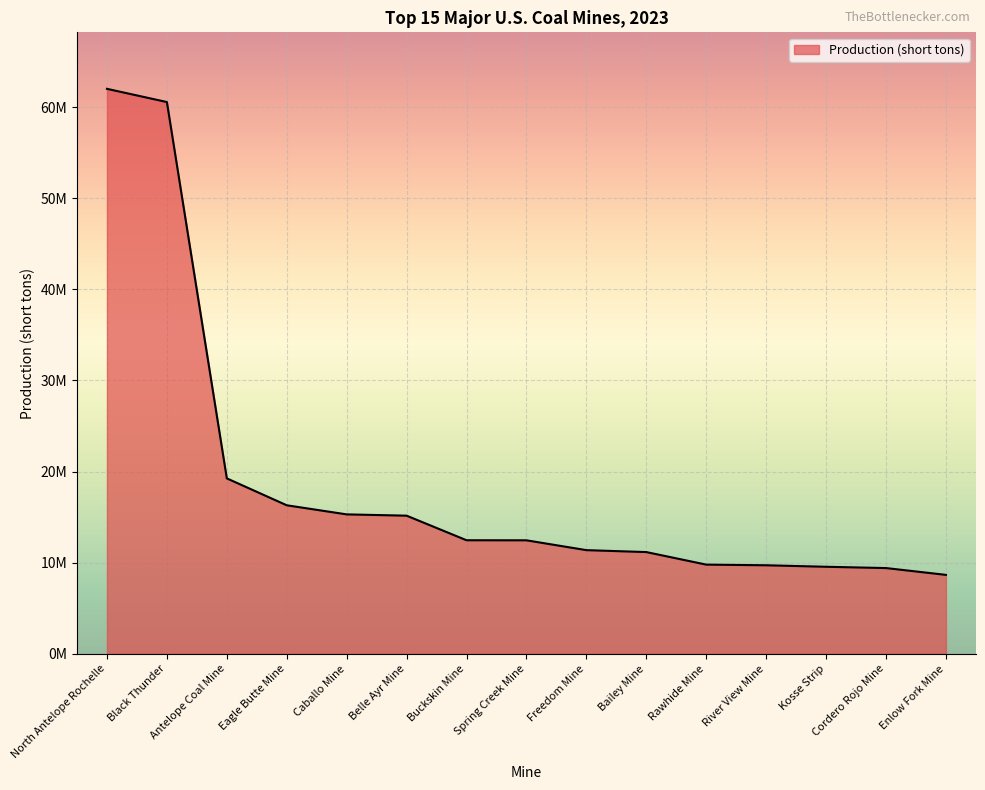

Does the chart have visible grid lines?

Yes